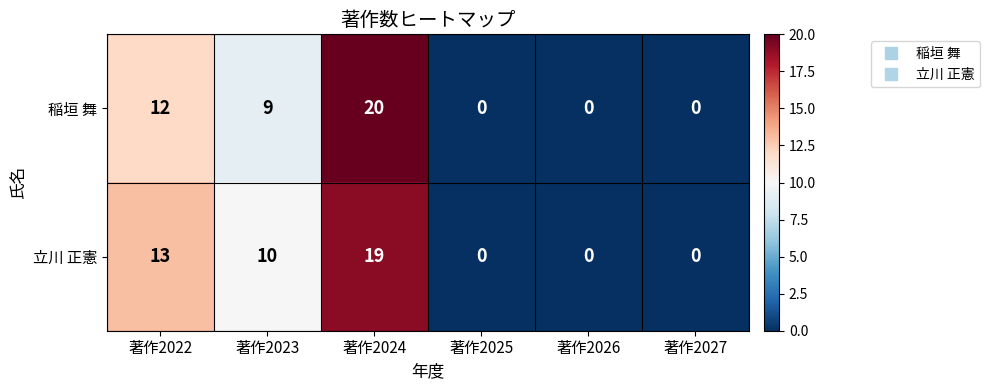

True or false: 稲垣 舞 has a value of 10 at 著作2027.

False